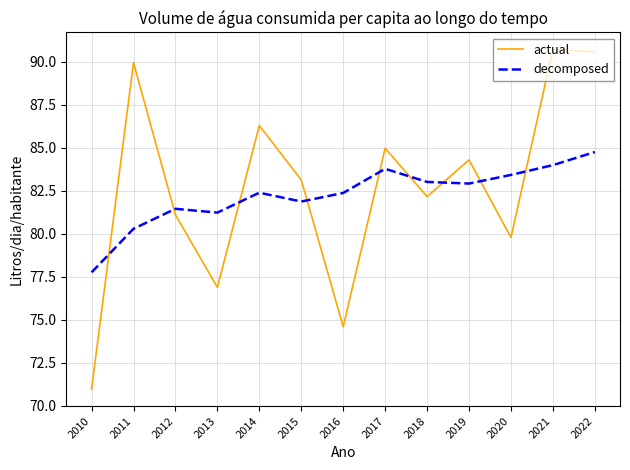

At which label does decomposed reach its minimum?

2010